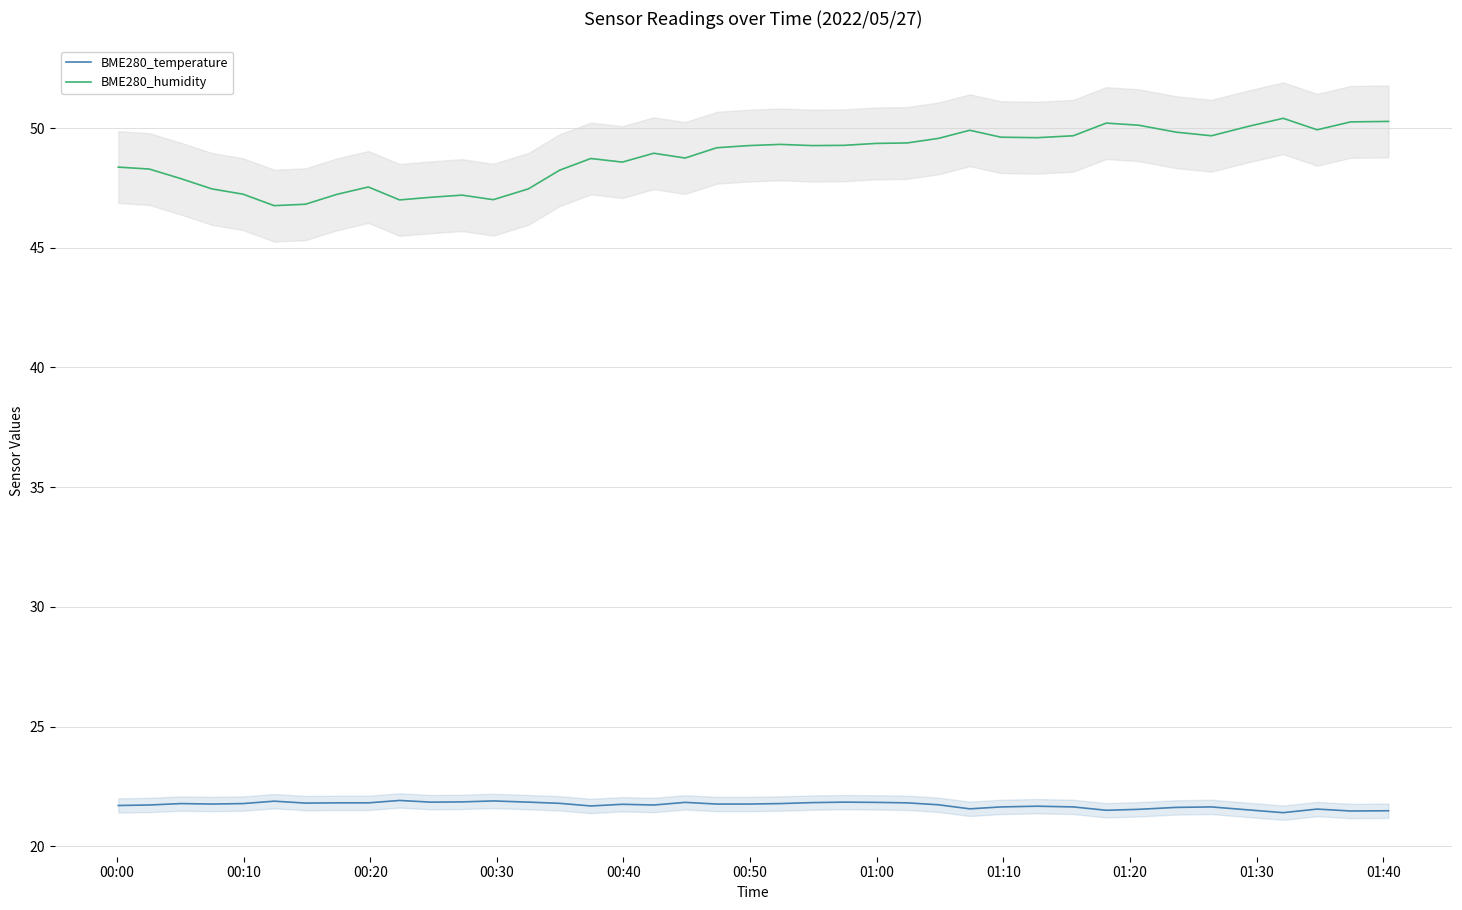

What is the highest value of the BME280_humidity series?

50.4